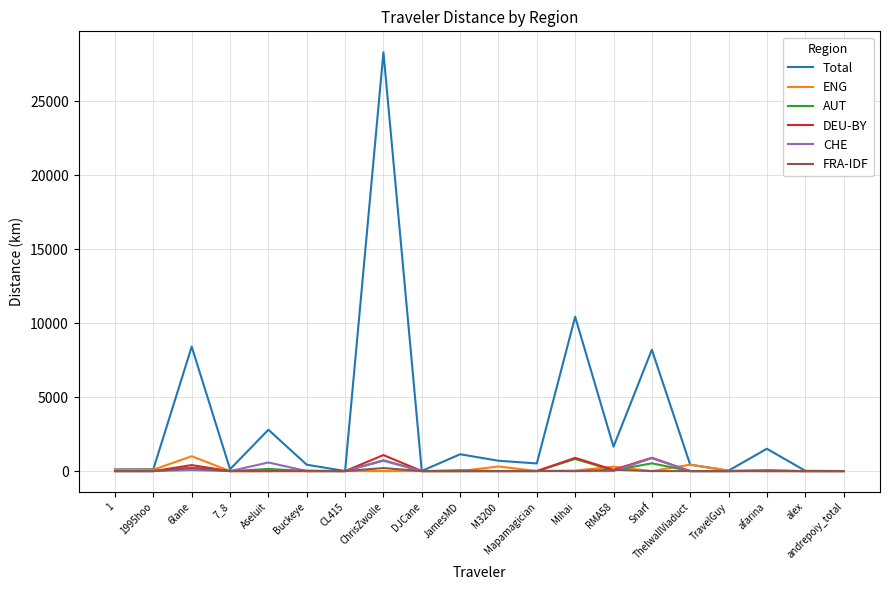

The FRA-IDF series shows 0.0 at TravelGuy. True or false?

True